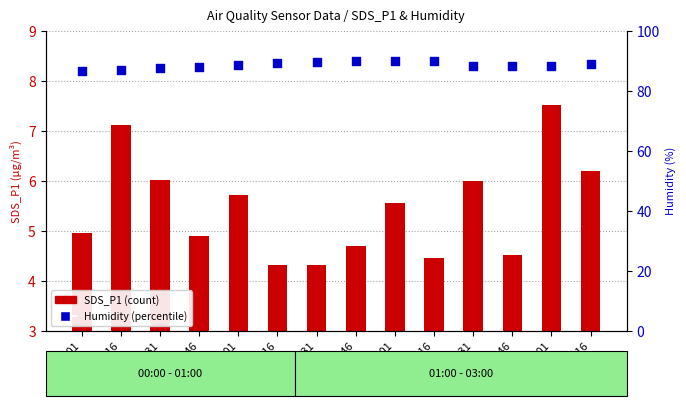

At how many categories does at least one series exceed 75?

14